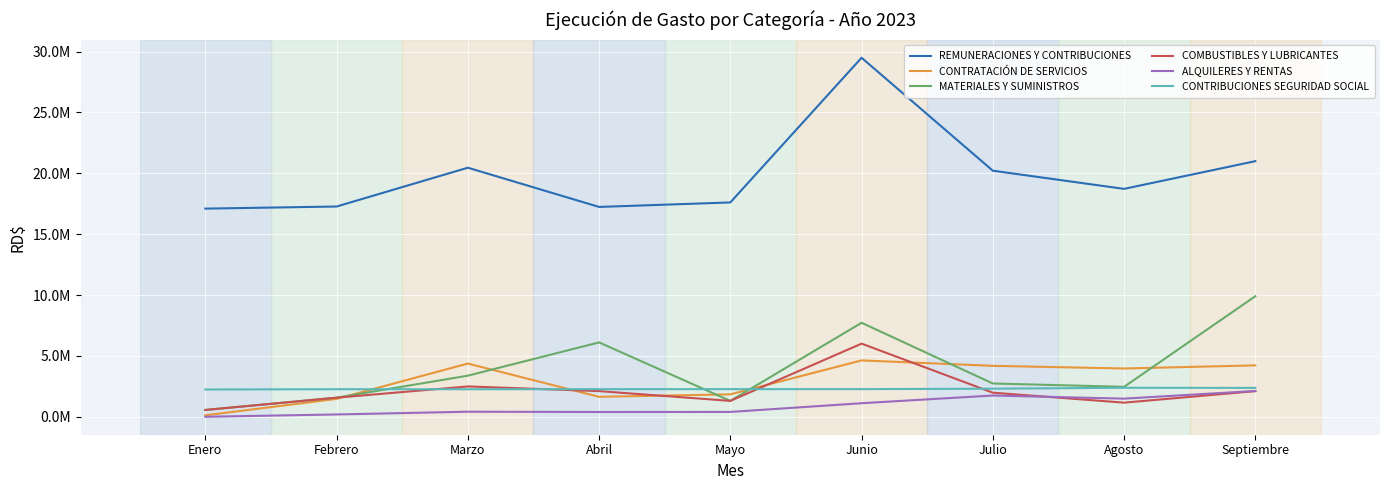

Which series has the largest range (max minus min)?

REMUNERACIONES Y CONTRIBUCIONES